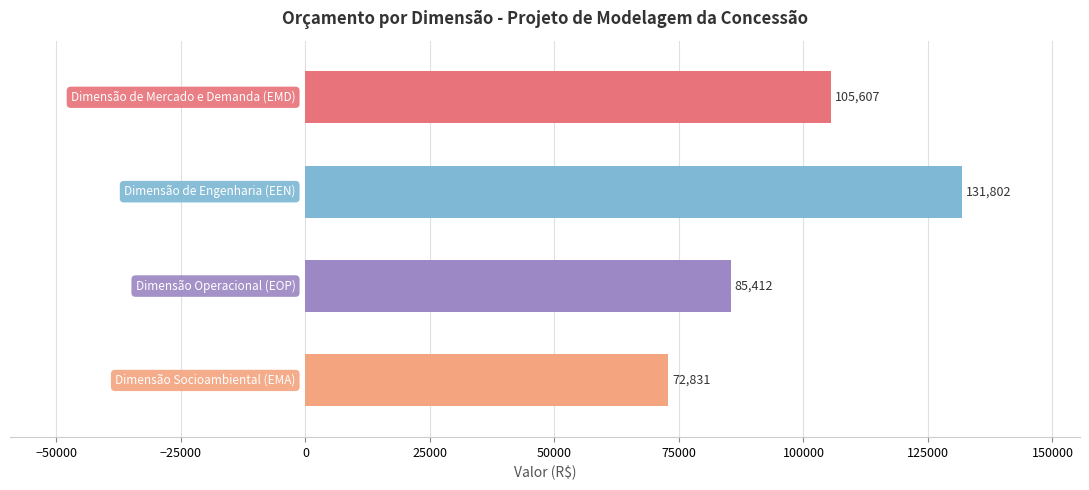

What is the minimum value shown in the chart?

72831.2